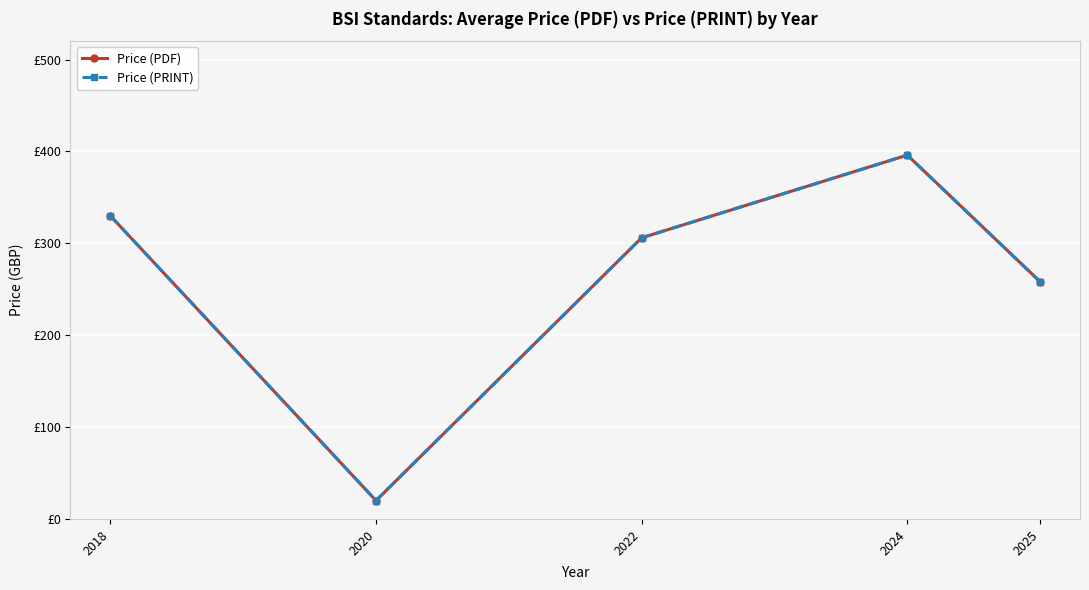

At which label is Price (PDF) closest to 208?

2025